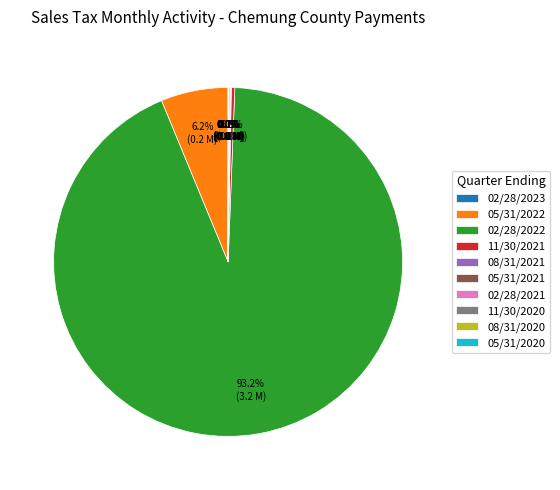

What is the largest slice in the pie chart?

02/28/2022